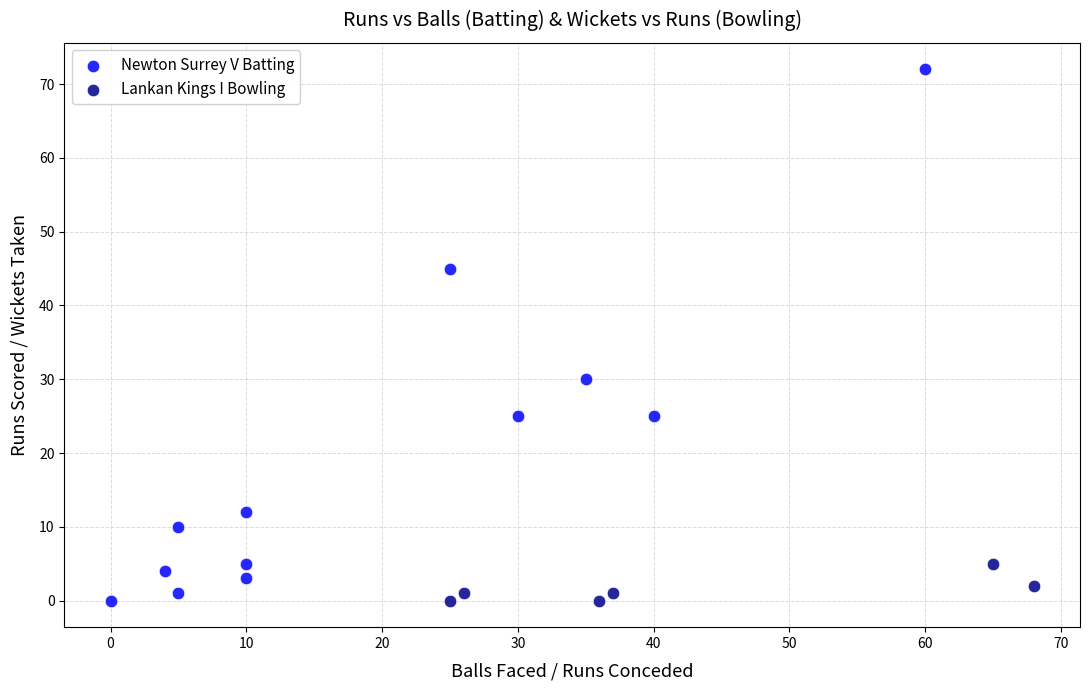

Which series contains the highest Y value?

Newton Surrey V Batting